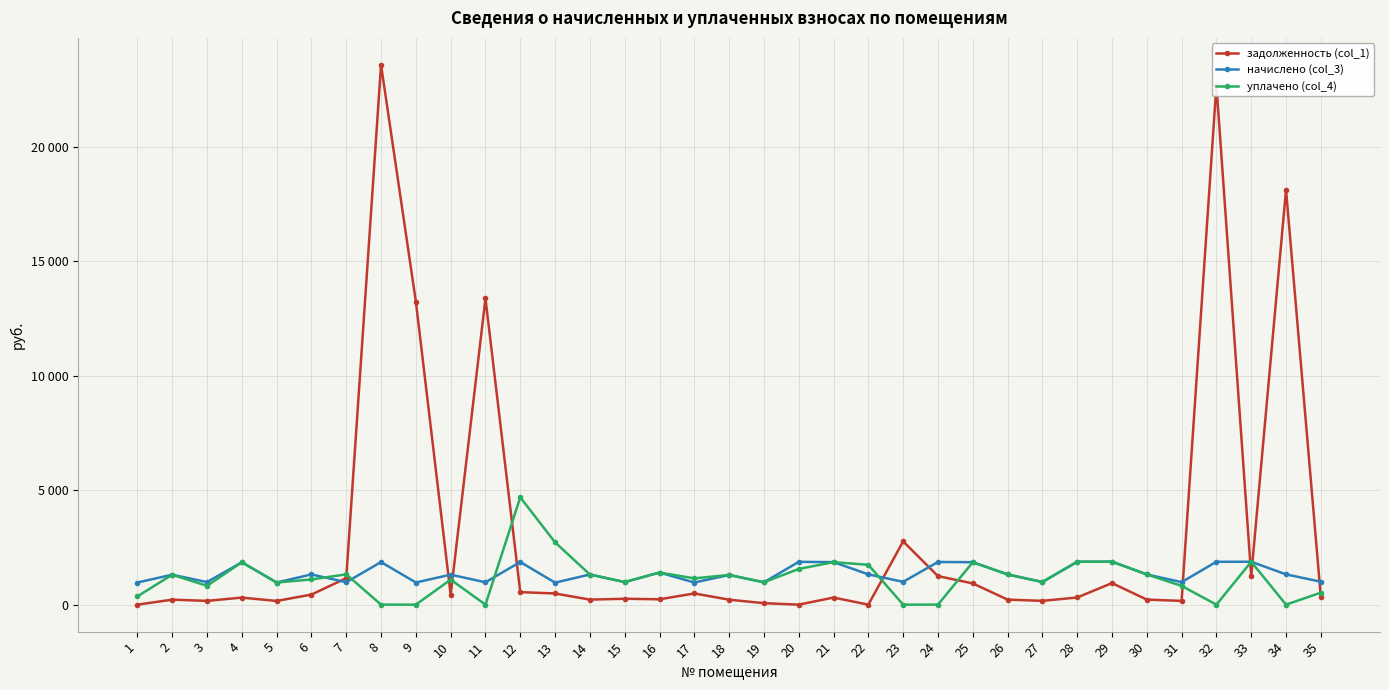

True or false: начислено (col_3) has more than 2 interior local peaks.

True